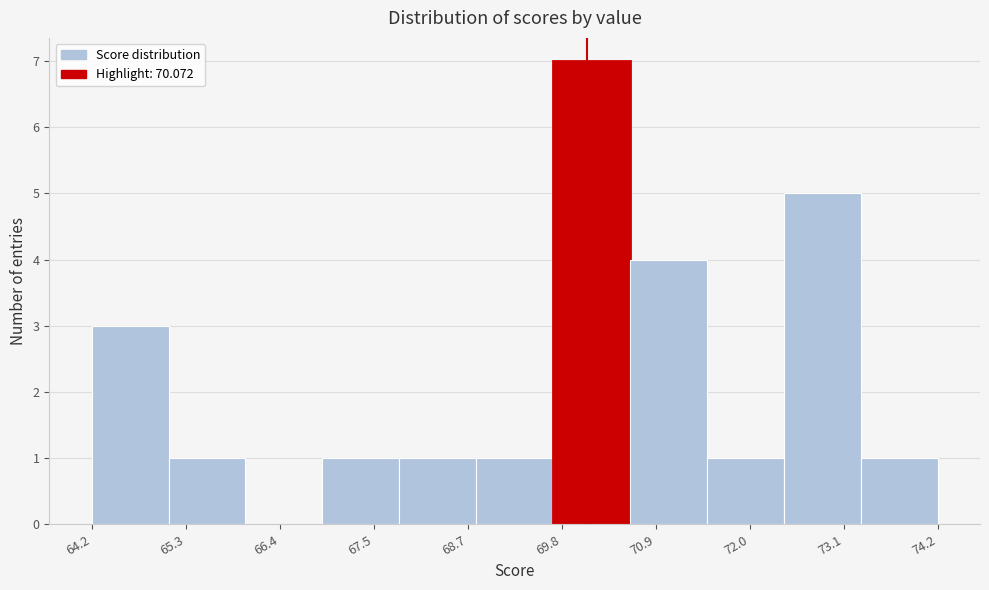

How tall is the bar that spans 67.0 to 67.8 on the x-axis? Neither the bar edges nor the heights are printed on the chart, so give them approximately, as read against the axes.

1